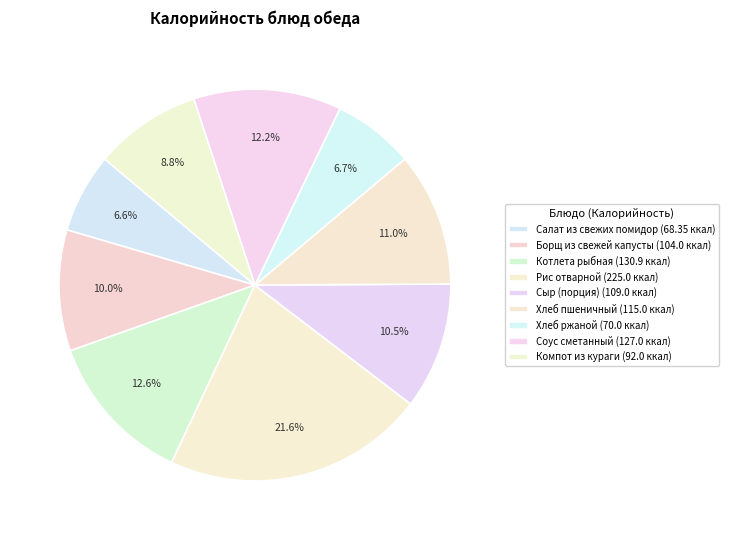

Does Сыр (порция) represent more than half of the total?

No